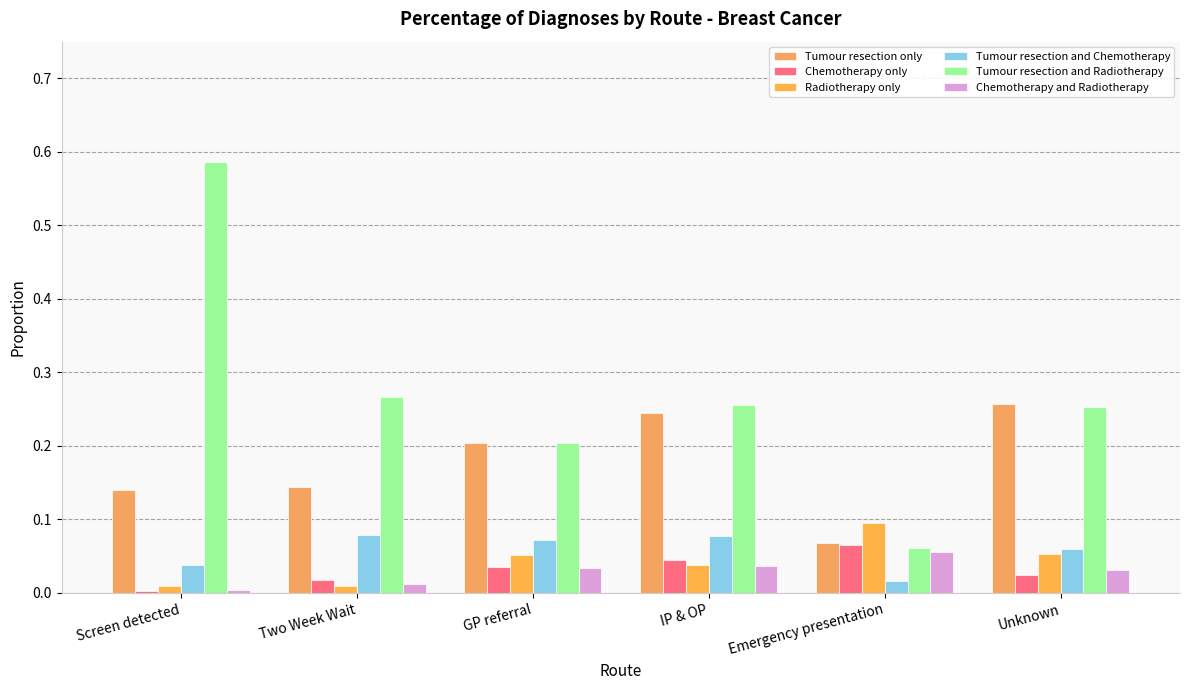

List the series in order of their peak value, lowest first.

Chemotherapy and Radiotherapy, Chemotherapy only, Tumour resection and Chemotherapy, Radiotherapy only, Tumour resection only, Tumour resection and Radiotherapy